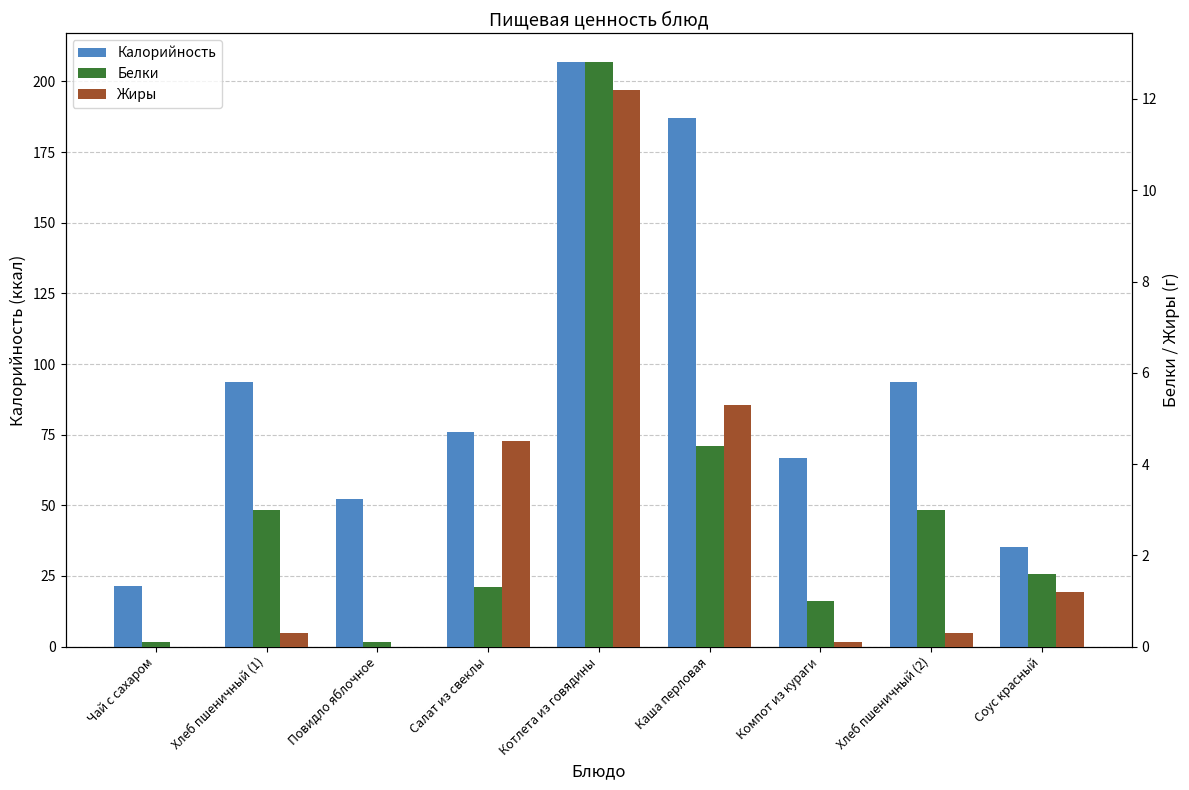

What is the difference between the second highest and second lowest values in the Жиры series?

5.3